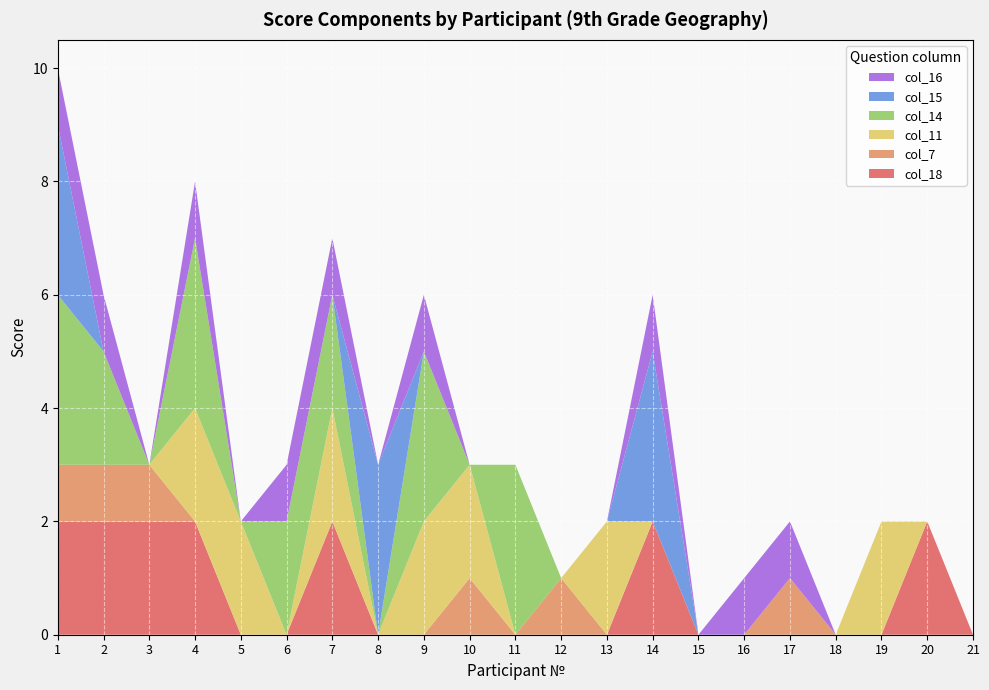

Reading left to right, what are all the values shown in this chart?

col_18: 2	2	2	2	0	0	2	0	0	0	0	0	0	2	0	0	0	0	0	2	0
col_7: 1	1	1	0	0	0	0	0	0	1	0	1	0	0	0	0	1	0	0	0	0
col_11: 0	0	0	2	2	0	2	0	2	2	0	0	2	0	0	0	0	0	2	0	0
col_14: 3	2	0	3	0	2	2	0	3	0	3	0	0	0	0	0	0	0	0	0	0
col_15: 3	0	0	0	0	0	0	3	0	0	0	0	0	3	0	0	0	0	0	0	0
col_16: 1	1	0	1	0	1	1	0	1	0	0	0	0	1	0	1	1	0	0	0	0